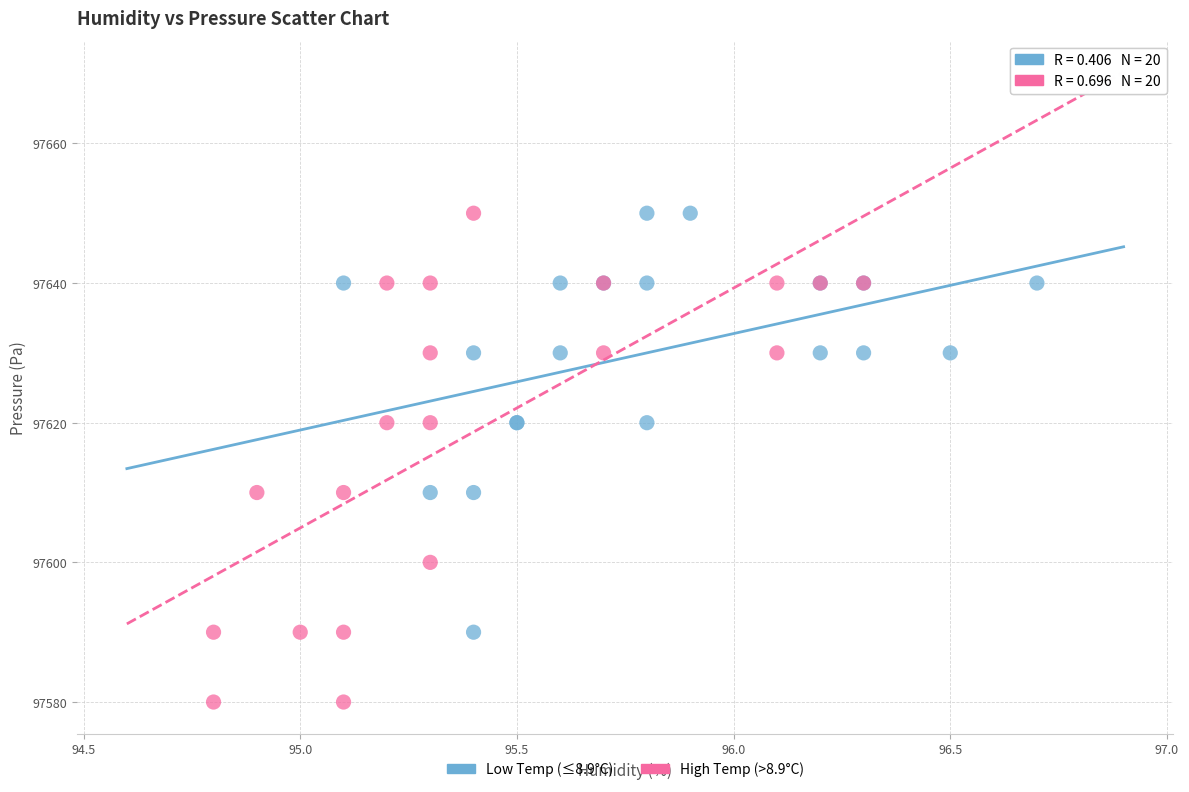

Which series has the widest spread of Y values?

High Temp (>8.9°C)